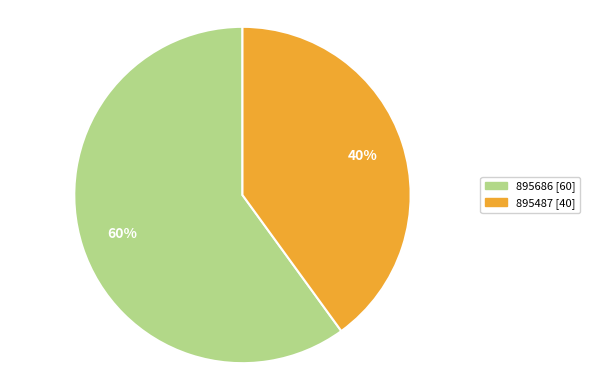

To the nearest percent, what portion does 895487 represent?

40%